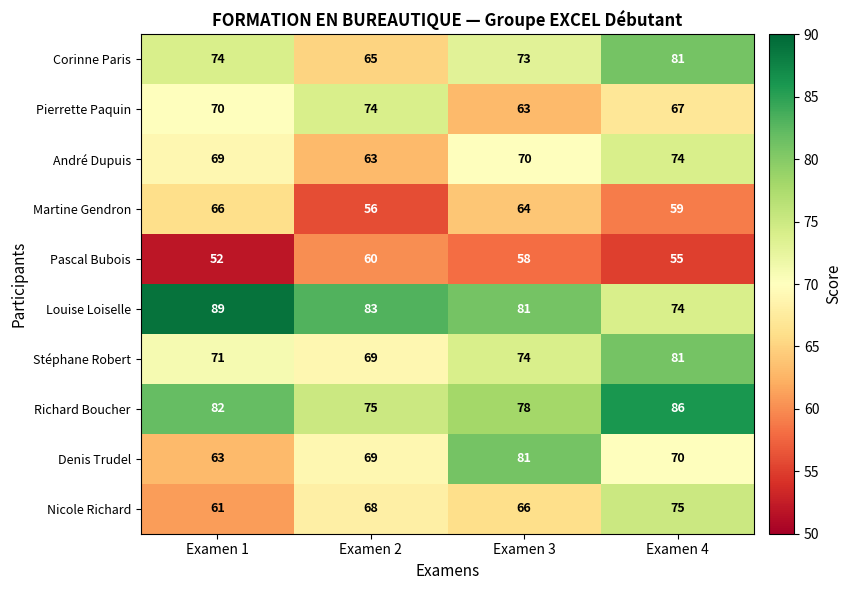

At which category is the sum across all series the highest?

Examen 4